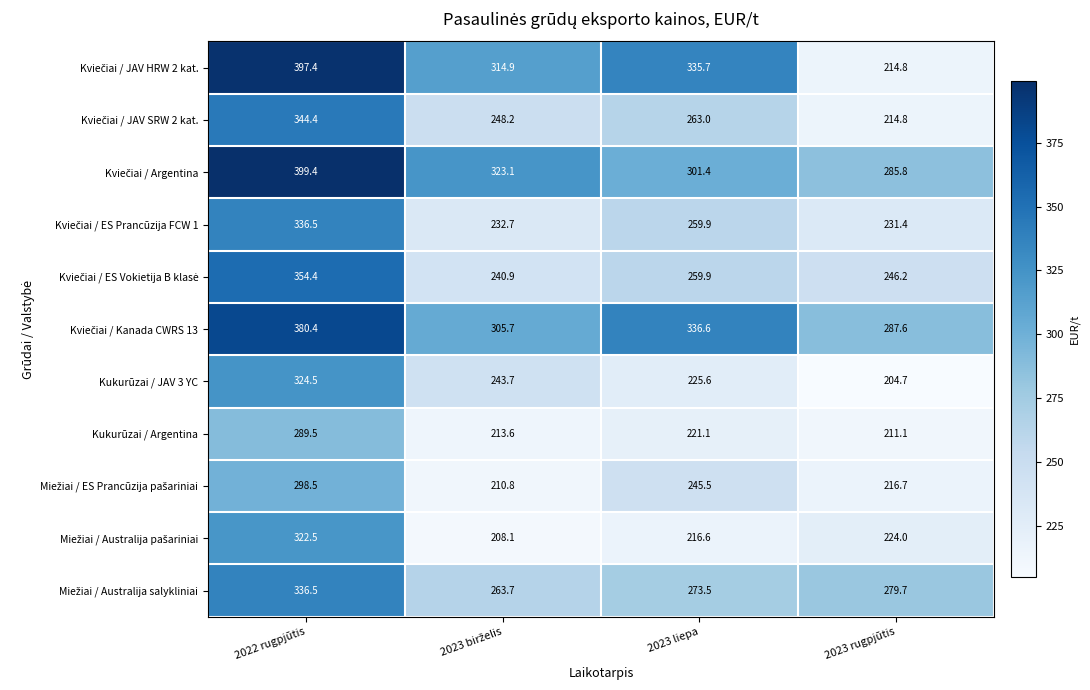

What is the minimum value shown in the chart?

204.7